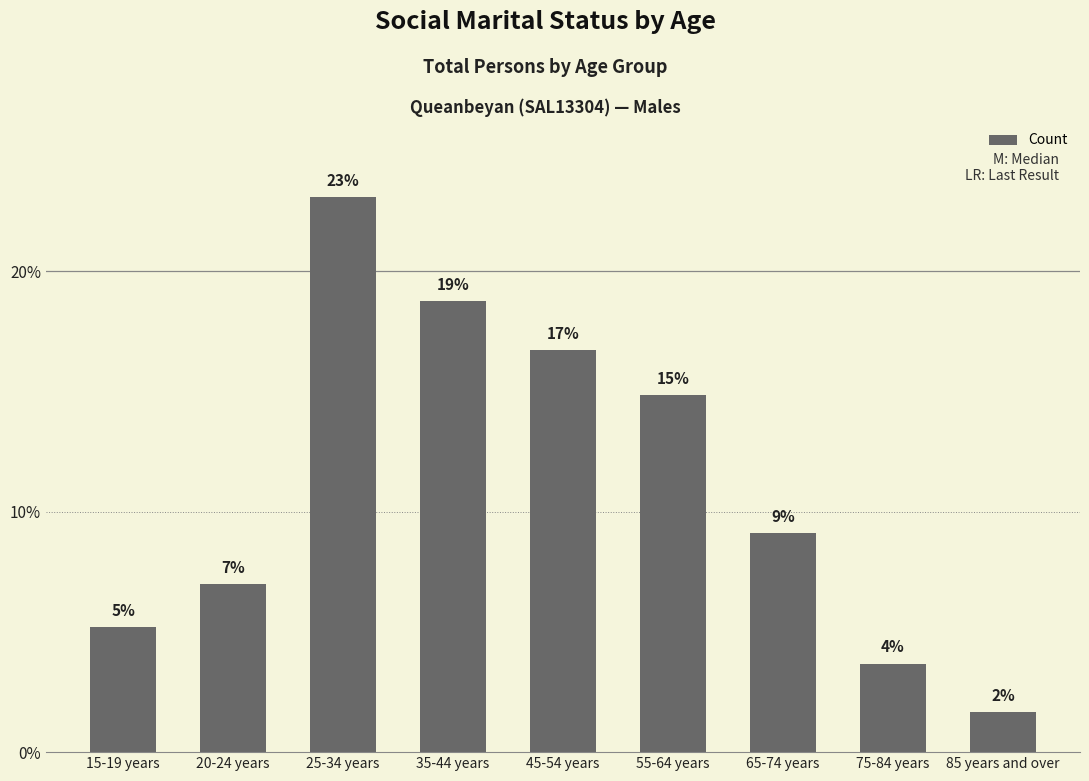

Is it true that the value at 85 years and over is 61?

False